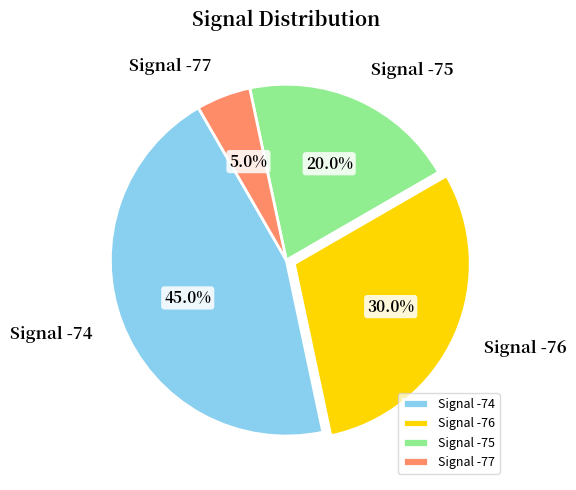

Combined, what portion of the pie is Signal -77 and Signal -76?

35.0%